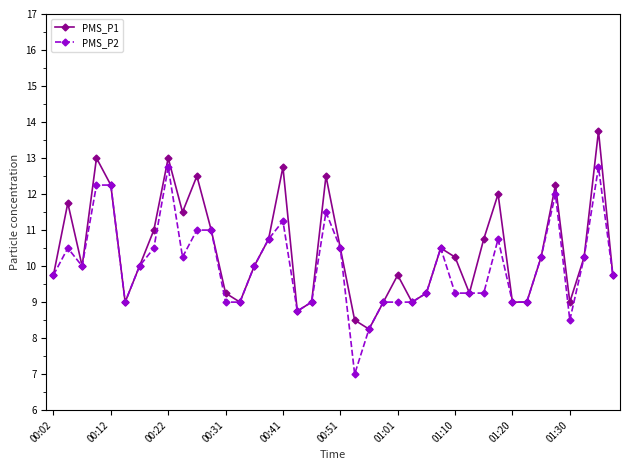

What is the difference between the second highest and second lowest values in the PMS_P2 series?

4.5